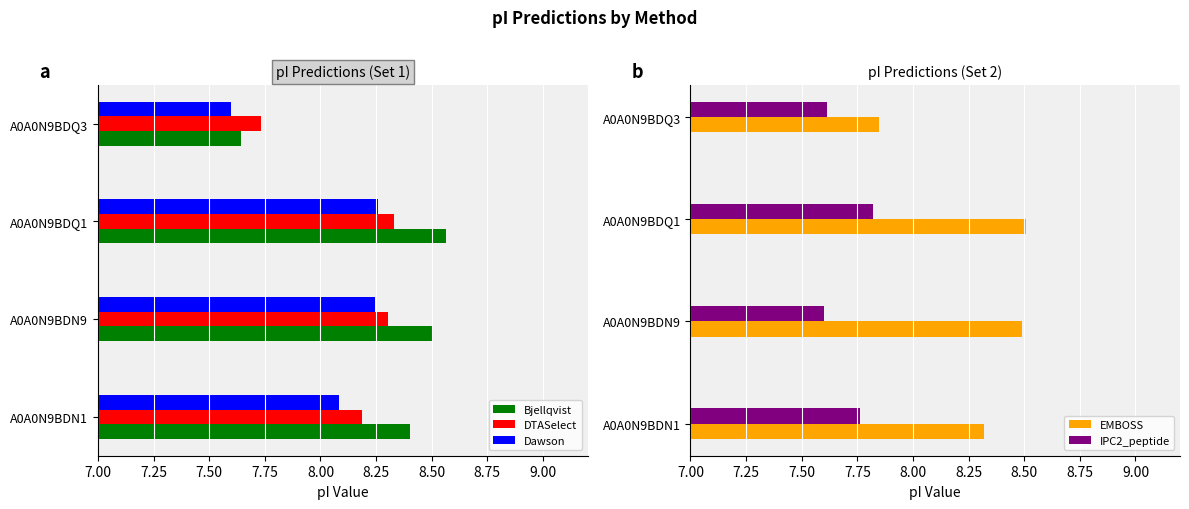

True or false: Dawson has a value of 4.3 at 7.75.

False